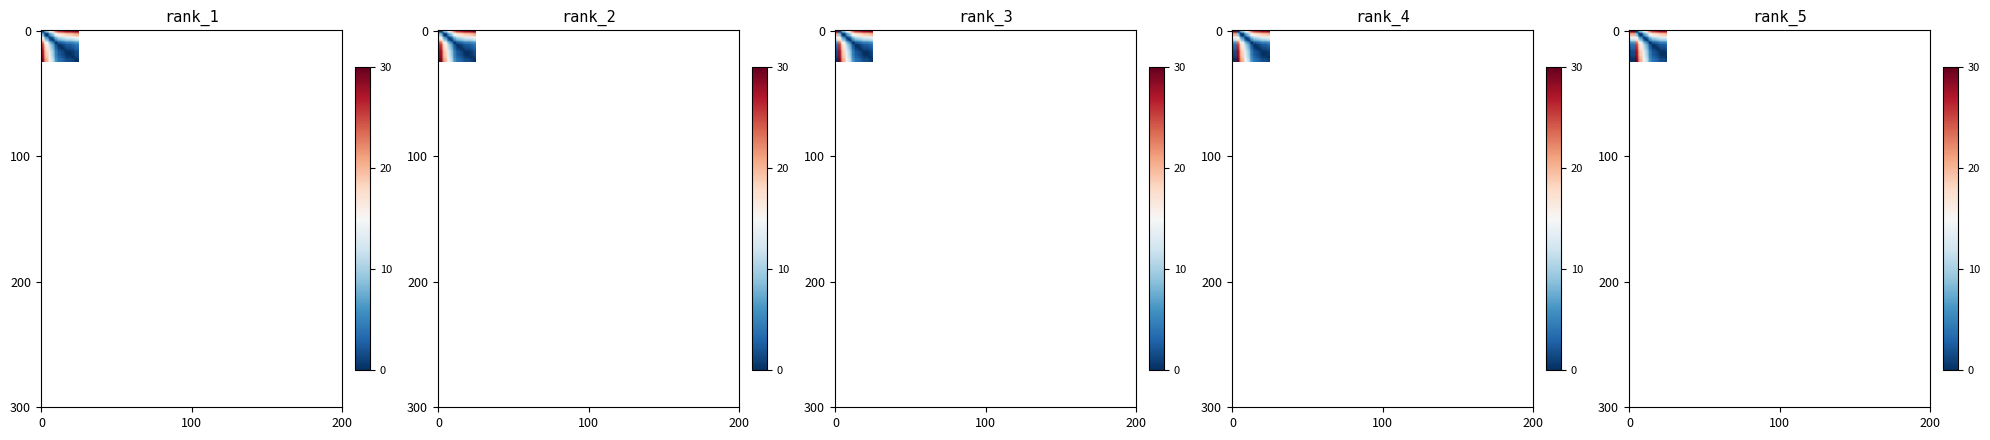

Count the number of data series in this chart.

25